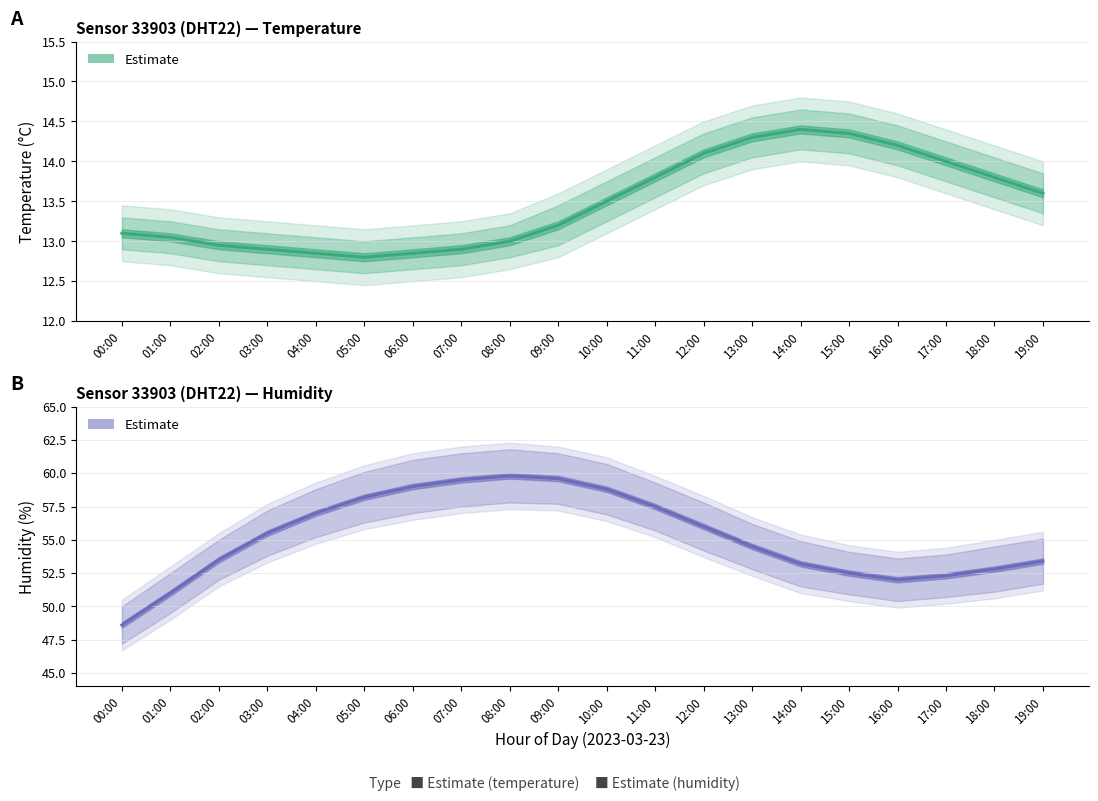

Reading left to right, transcribe all the data shown in this chart.

temperature: 13.1	13.1	12.9	12.9	12.8	12.8	12.8	12.9	13.0	13.2	13.5	13.8	14.1	14.3	14.4	14.3	14.2	14.0	13.8	13.6
humidity: 48.6	51.0	53.5	55.5	57.0	58.2	59.0	59.5	59.8	59.6	58.8	57.5	56.0	54.5	53.2	52.5	52.0	52.3	52.8	53.4